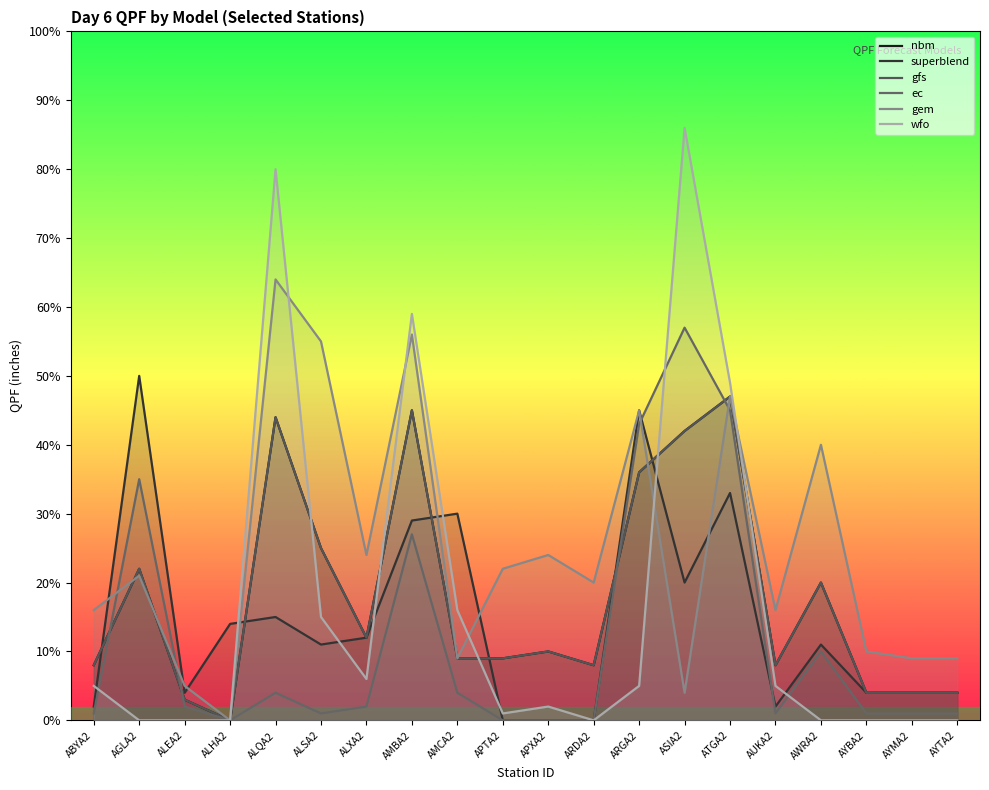

True or false: wfo has more than 1 interior local peaks.

True